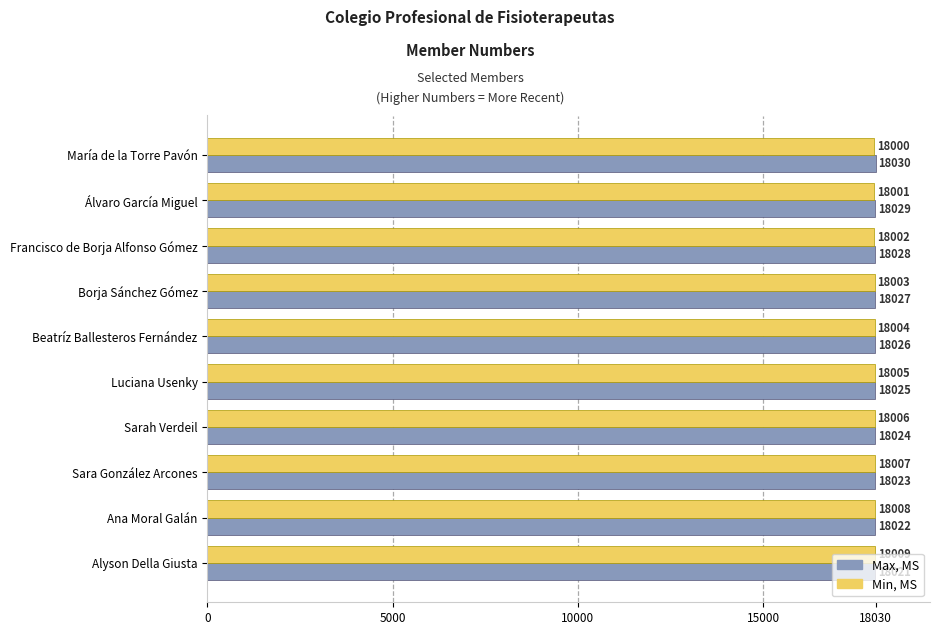

Rank the series at Alyson Della Giusta from highest to lowest value.

Max, MS, Min, MS